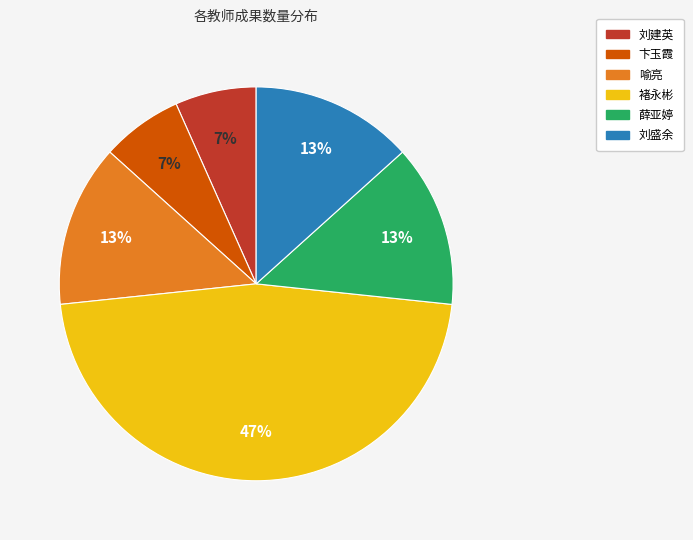

How many slices are in this pie chart?

6